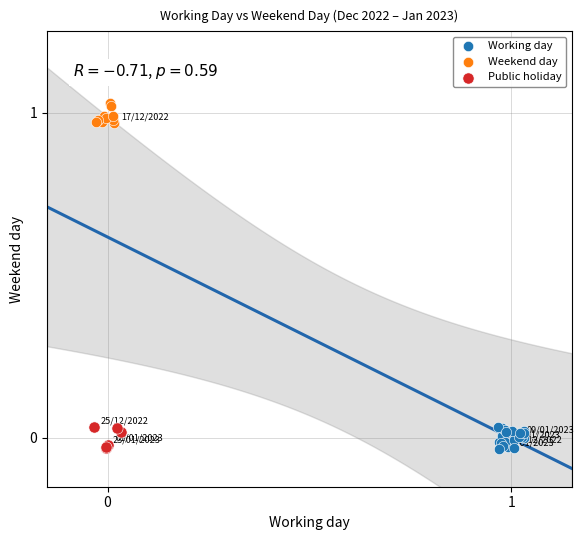

Which series contains the highest Y value?

Weekend day